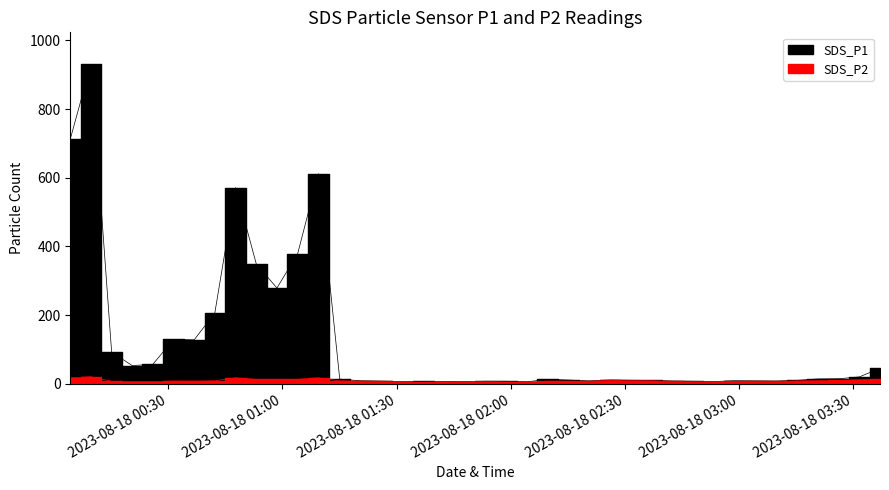

Reading left to right, what are all the values shown in this chart?

SDS_P1: 712.5	930.2	92.4	53.4	57.0	129.3	128.5	206.8	571.5	348.6	279.2	379.2	611.9	14.0	9.0	8.0	6.3	7.2	6.6	6.5	7.8	7.7	6.1	13.3	11.2	8.6	11.3	10.6	10.1	8.3	7.7	7.0	9.1	8.7	8.2	10.3	14.5	15.1	20.3	45.5
SDS_P2: 17.8	20.9	7.5	6.8	6.9	8.4	8.1	9.1	17.9	13.3	12.9	13.3	17.8	8.9	8.2	7.2	5.8	5.3	6.0	6.0	7.0	5.9	5.6	7.8	7.9	7.8	10.1	9.5	9.2	7.5	6.9	6.0	7.3	7.8	7.4	8.8	9.5	10.2	12.1	13.1